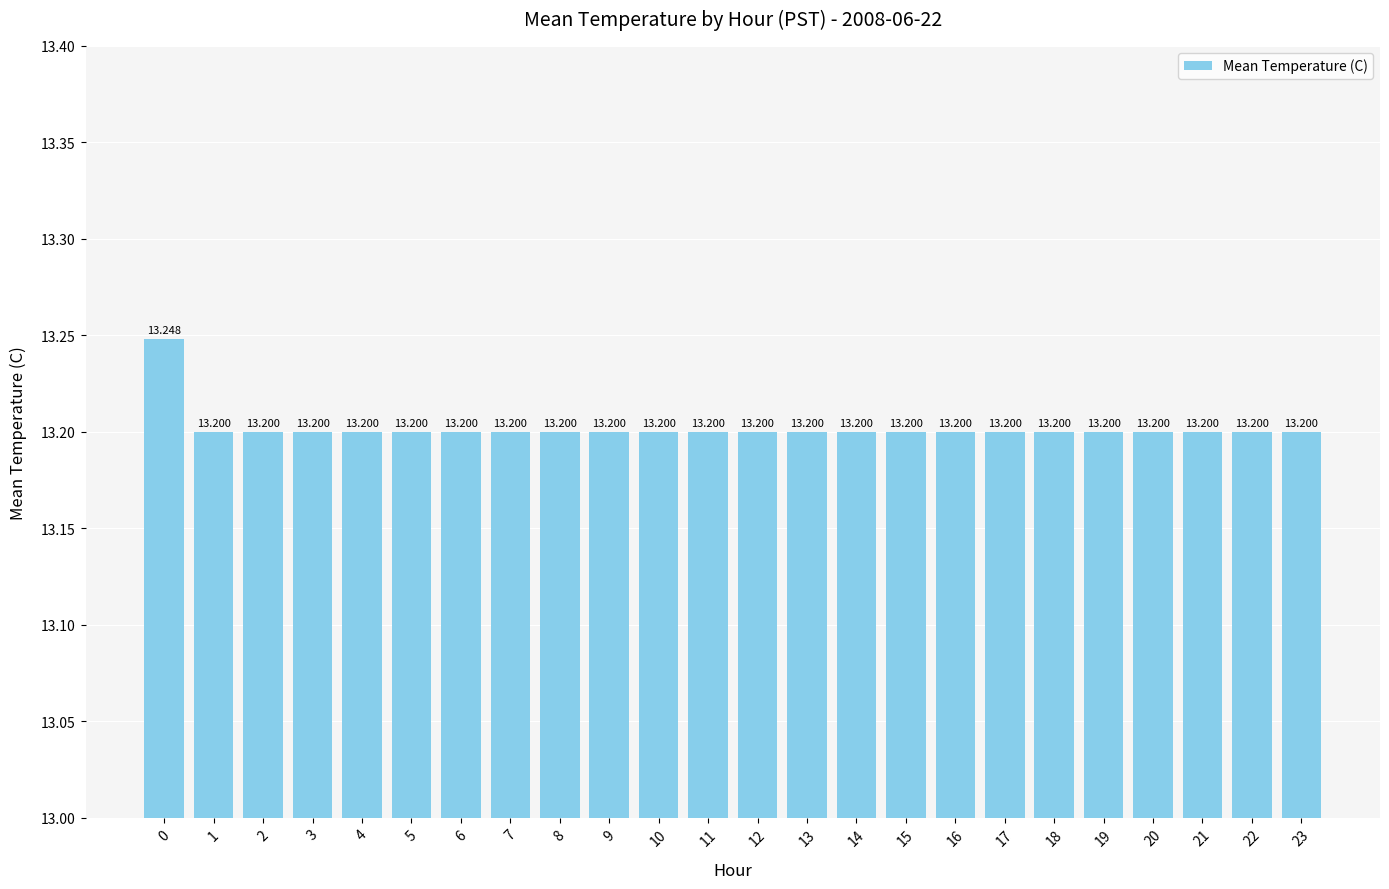

At which label is the value closest to 13?

1